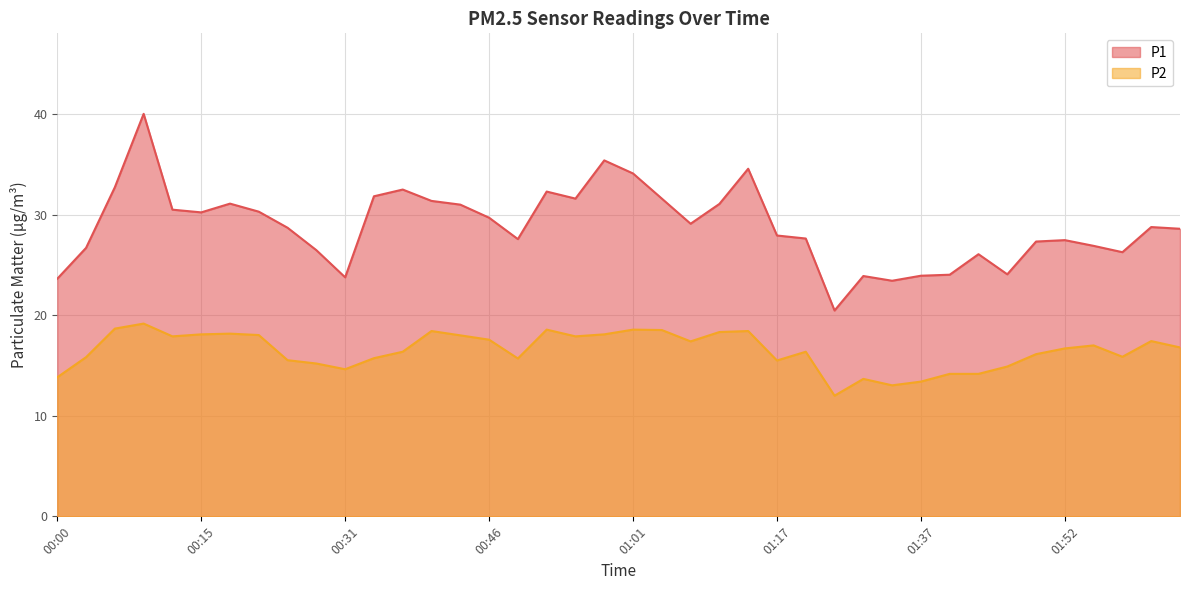

How many values in the P1 series exceed 28?

22